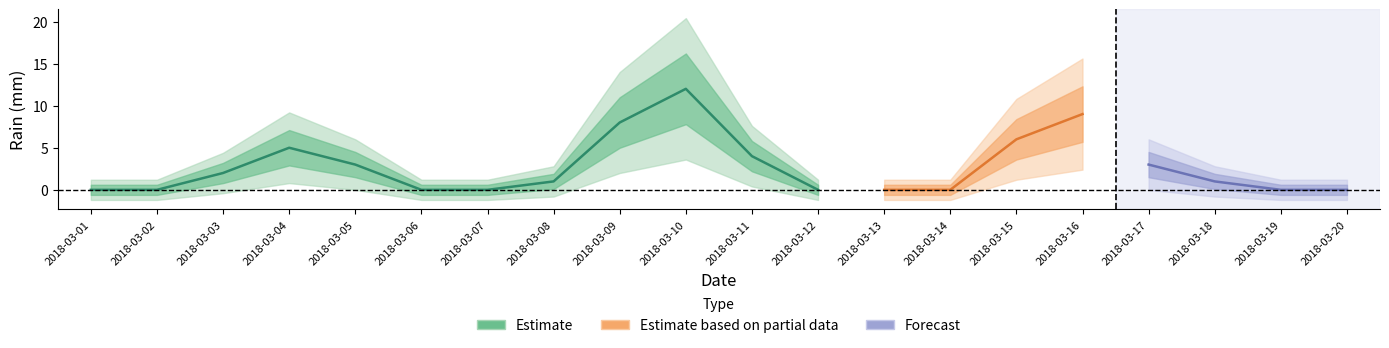

What is the difference between the second highest and minimum values?

9